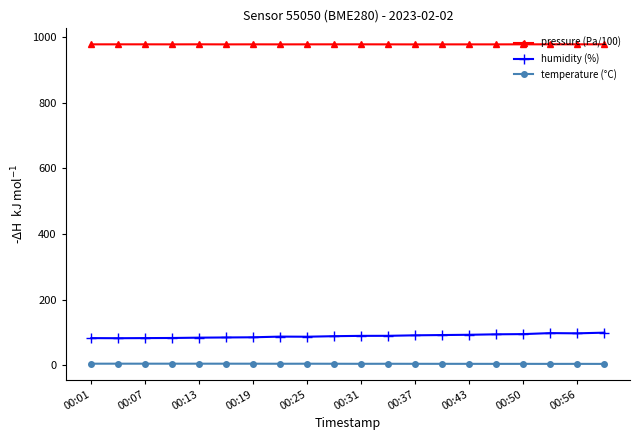

True or false: humidity (%) and pressure (Pa/100) intersect in this chart.

False